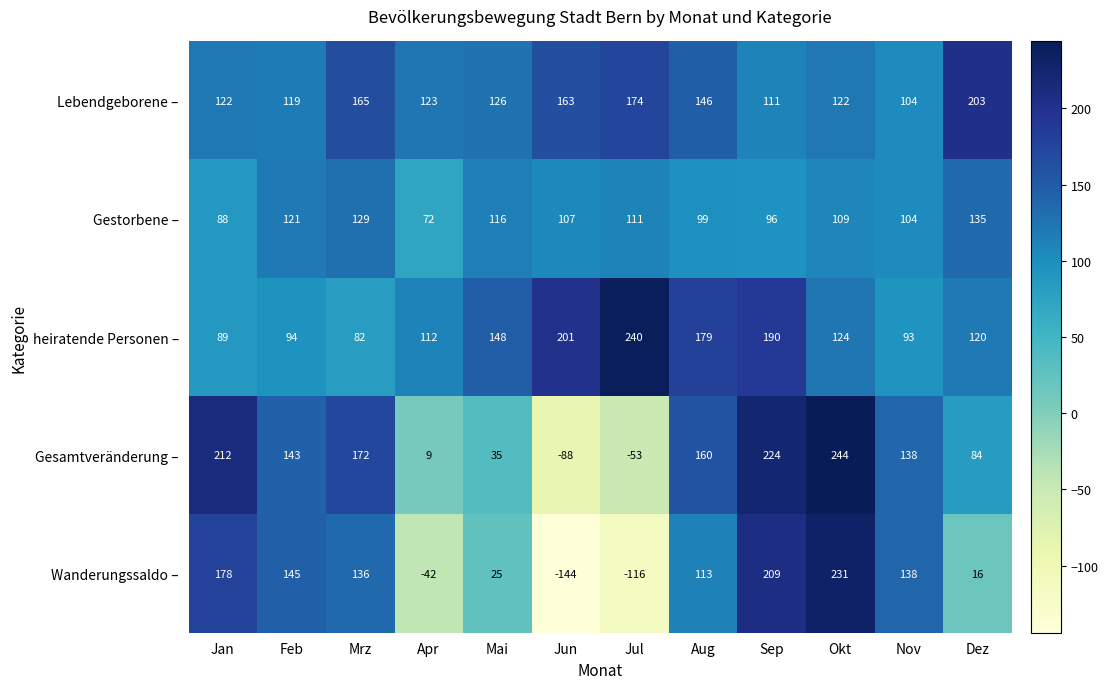

Which category has the highest value across all series?

Okt